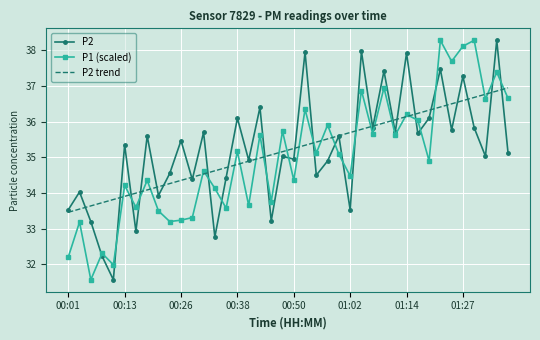

After their last crossing, which series has the higher values: P2 trend or P1 (scaled)?

P2 trend